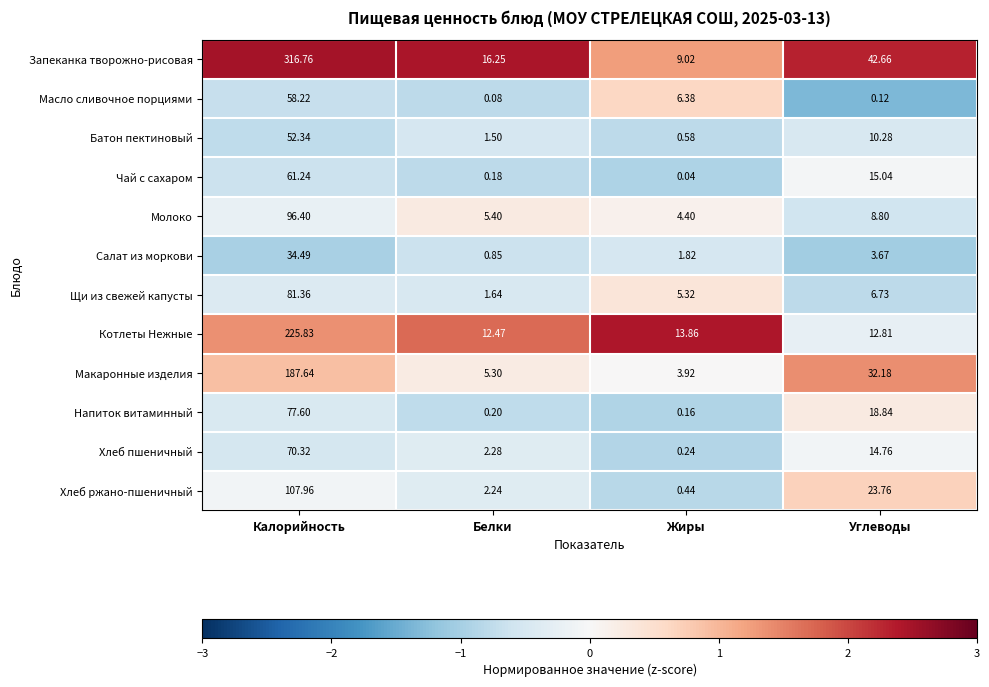

At which label is Батон пектиновый closest to 26?

Углеводы